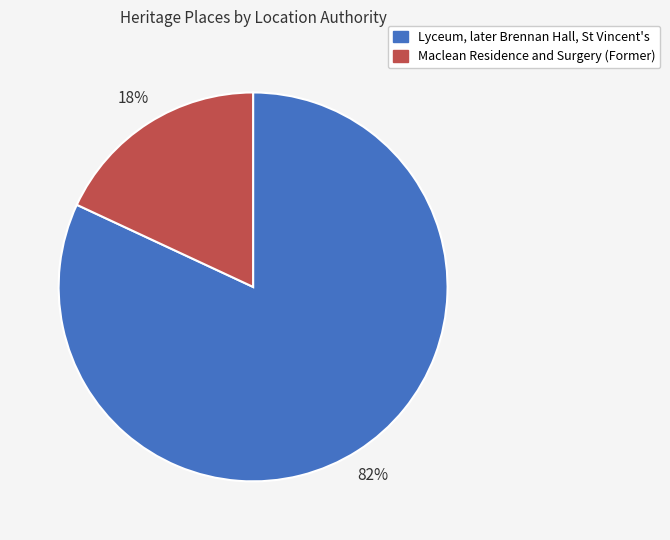

Does Lyceum, later Brennan Hall, St Vincent's represent more than half of the total?

Yes